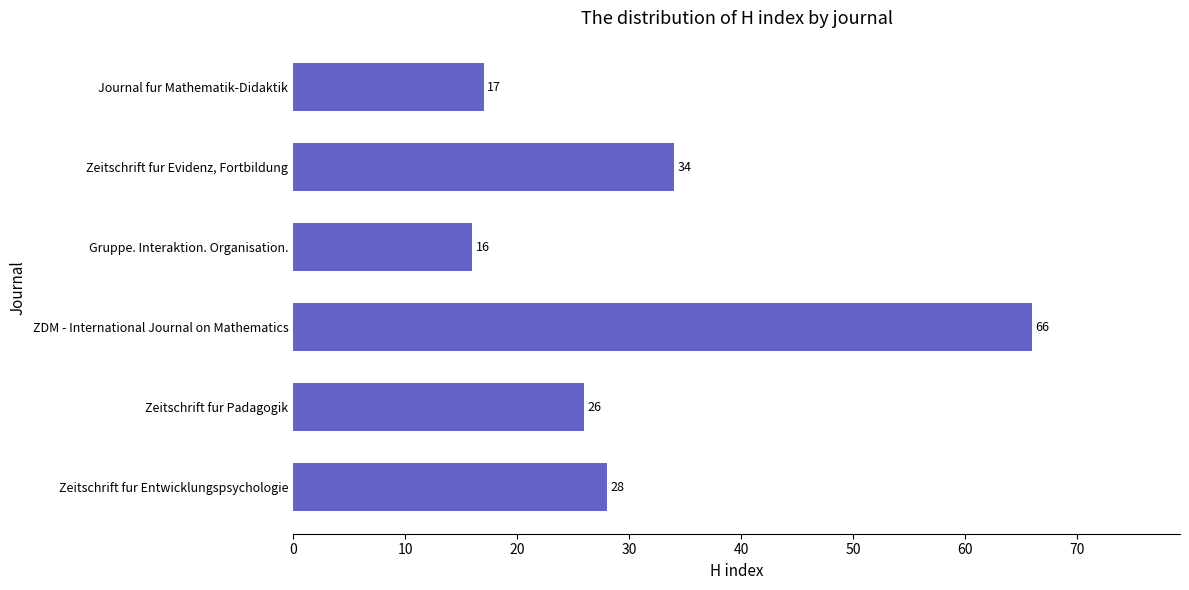

What is the difference between the maximum and minimum values?

50